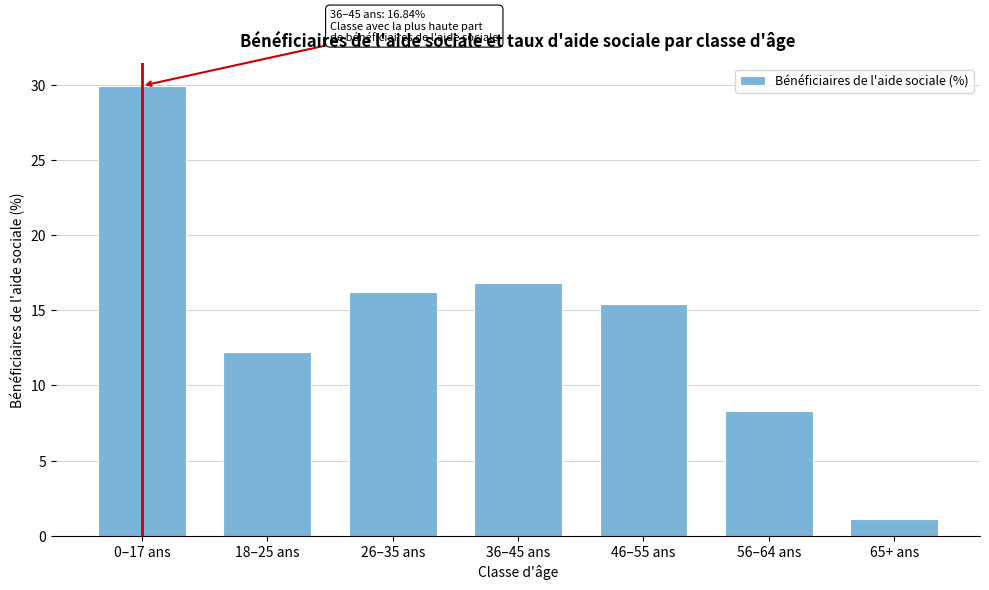

Reading left to right, what are all the values shown in this chart?

0–17 ans=29.9	18–25 ans=12.2	26–35 ans=16.2	36–45 ans=16.8	46–55 ans=15.4	56–64 ans=8.3	65+ ans=1.1